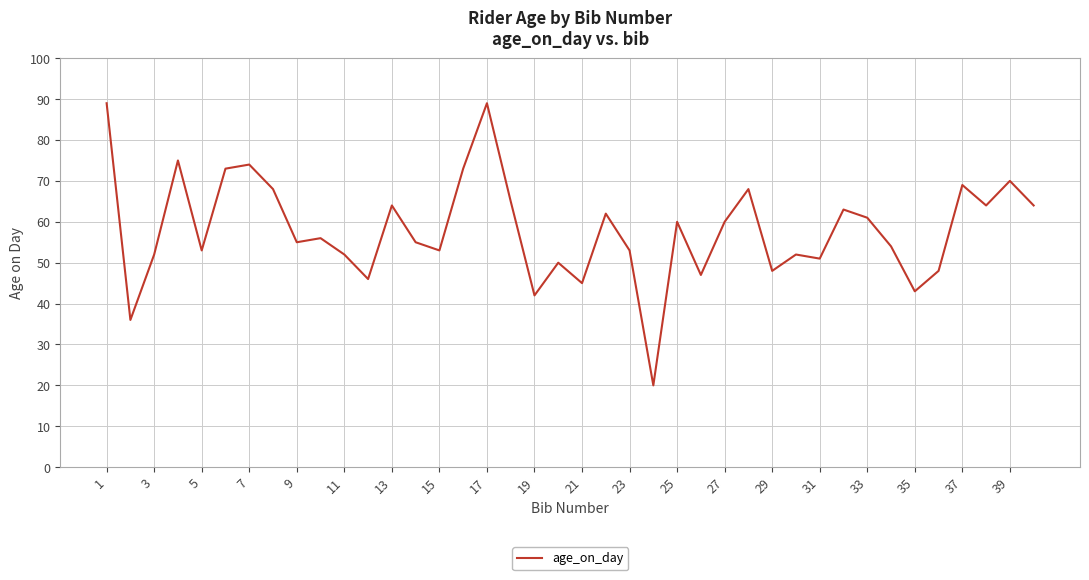

Reading left to right, list all the values displayed in this chart.

89	36	52	75	53	73	74	68	55	56	52	46	64	55	53	73	89	65	42	50	45	62	53	20	60	47	60	68	48	52	51	63	61	54	43	48	69	64	70	64